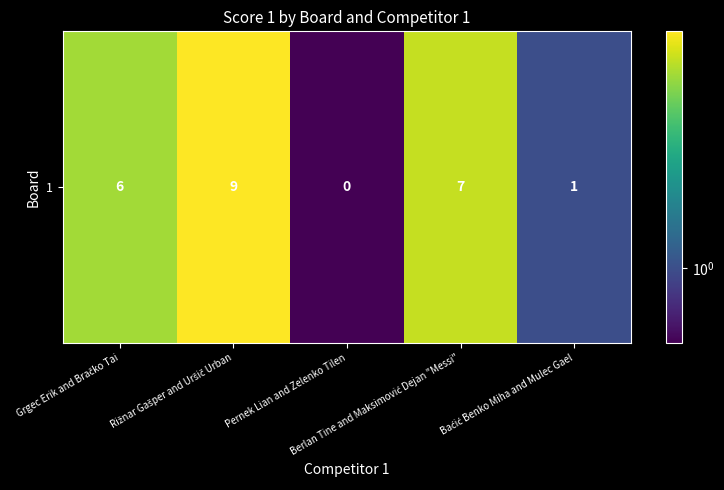

Approximately how many times larger is the value at Berlan Tine and Maksimović Dejan "Messi" compared to Rižnar Gašper and Uršič Urban?

0.8